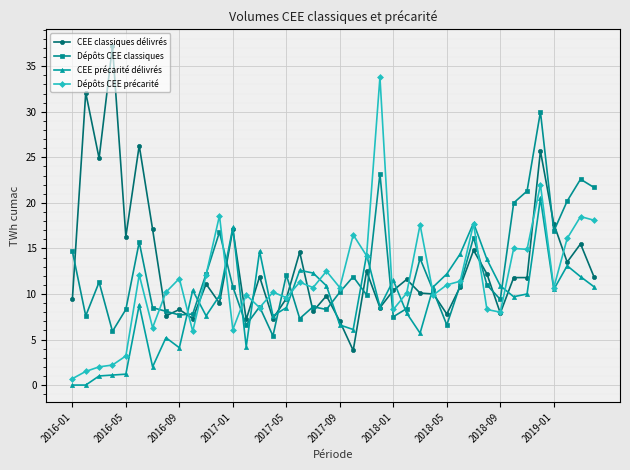

What is the value of the Dépôts CEE classiques point at the 31st from the left?

16.2